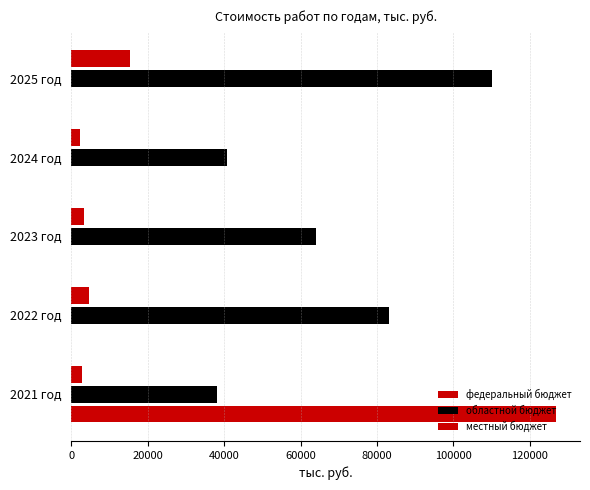

What is the difference between the maximum and minimum values in the федеральный бюджет series?

126793